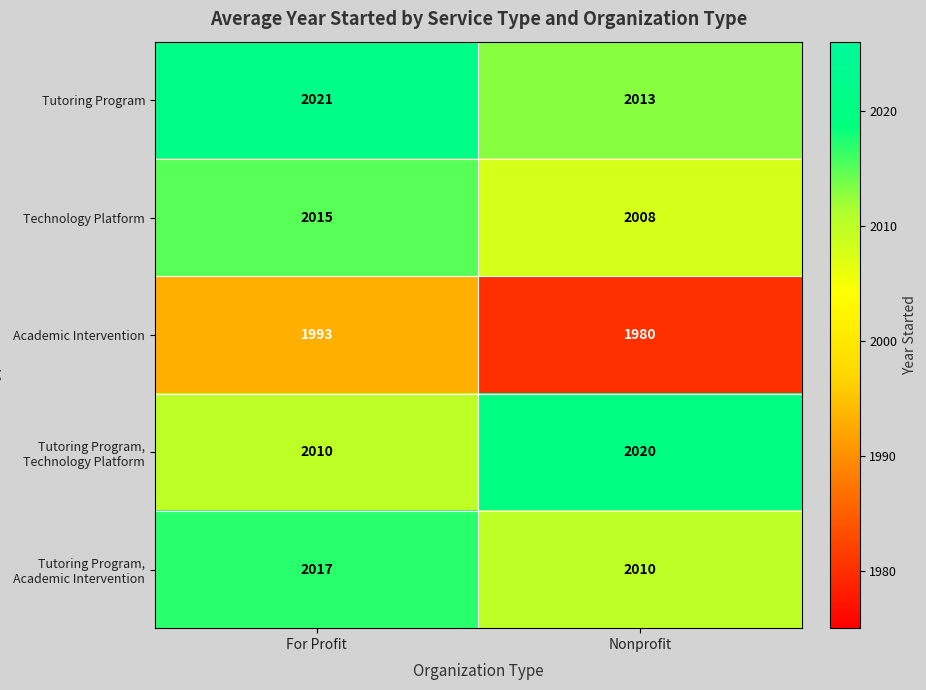

Where is Academic Intervention nearest to the value 1986?

Nonprofit